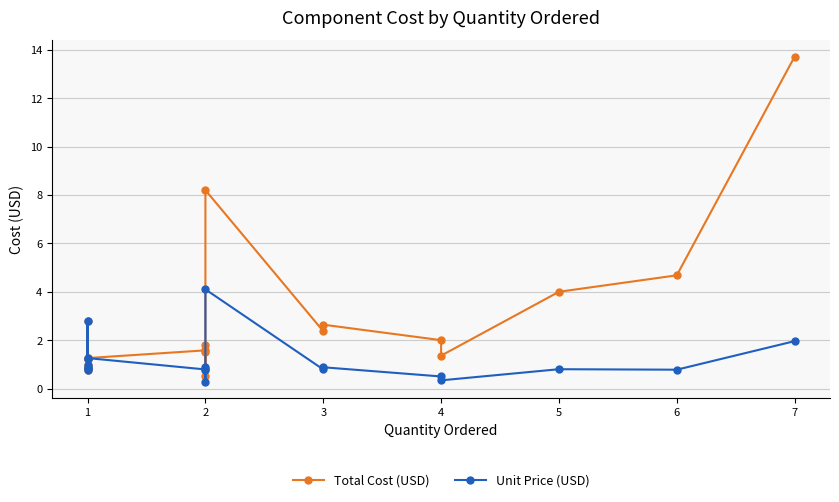

True or false: Unit Price (USD) has a value of 1.3 at 3.

False